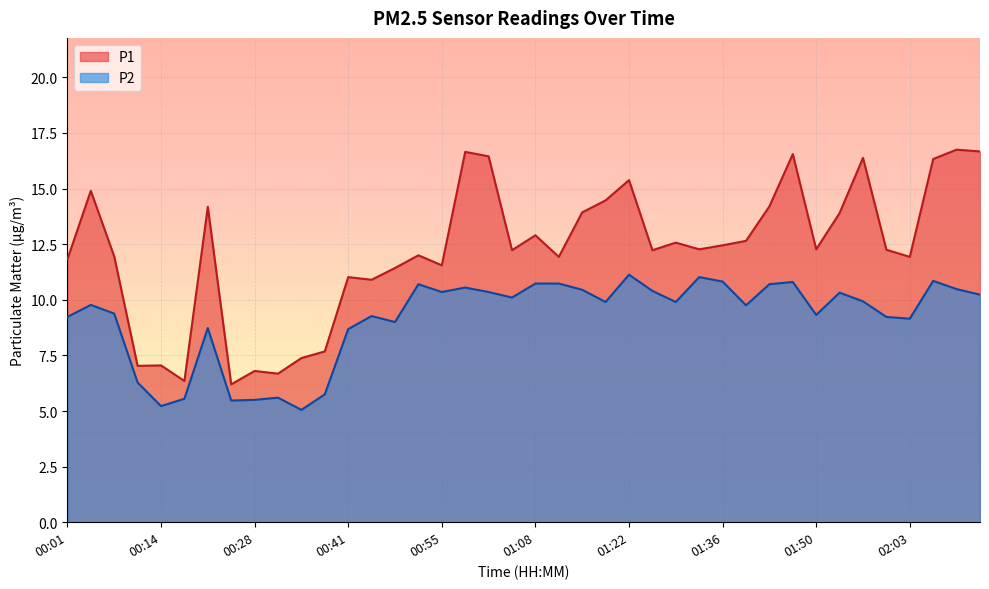

How many lines are shown in the chart?

2